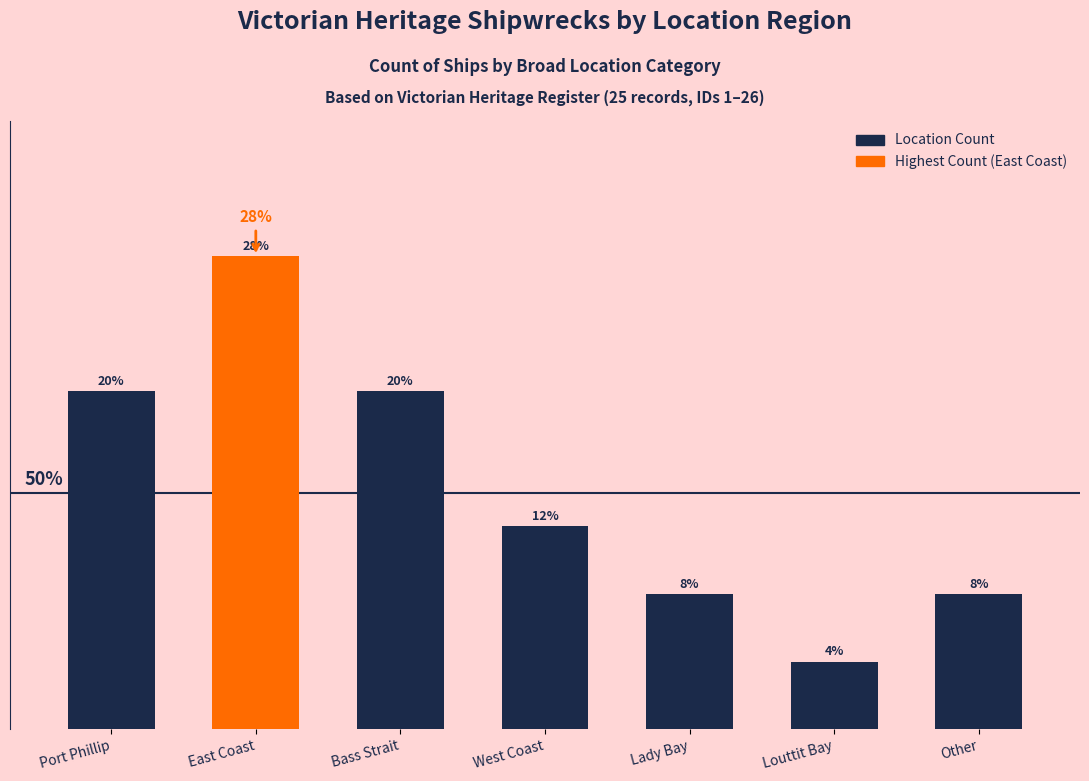

What is the label of the 6th bar from the left?

Louttit Bay